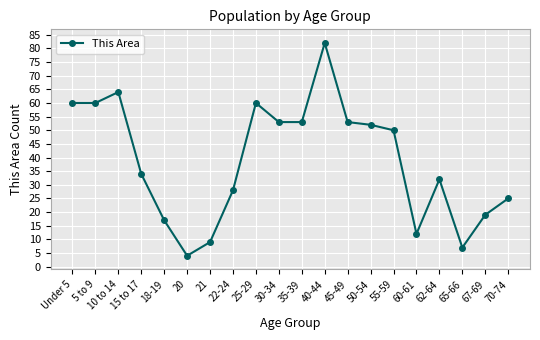

Reading left to right, what are all the values shown in this chart?

60	60	64	34	17	4	9	28	60	53	53	82	53	52	50	12	32	7	19	25